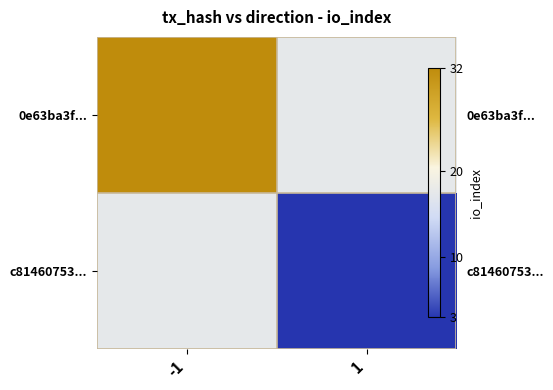

Count the number of categories in the chart.

2